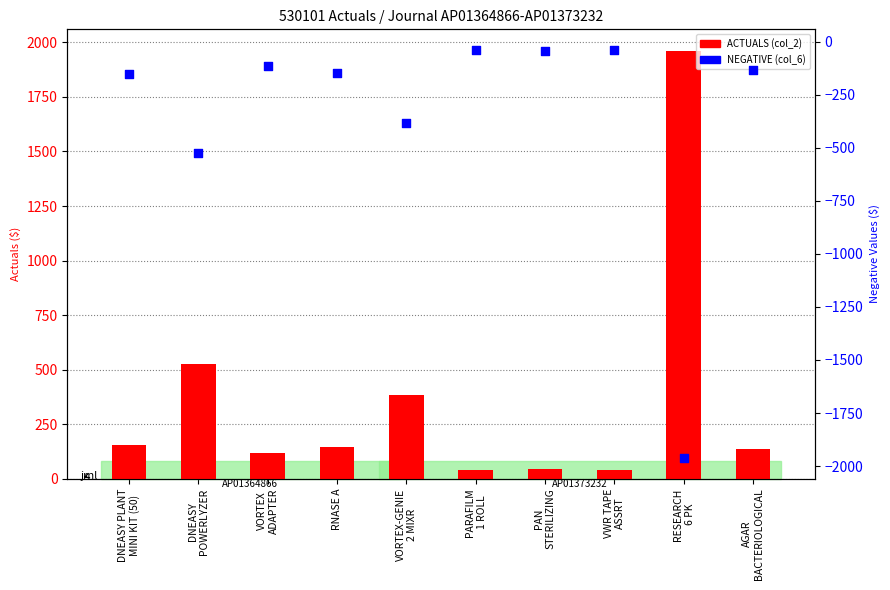

Is the value of NEGATIVE (col_6) at AGAR
BACTERIOLOGICAL greater than the value of ACTUALS at RESEARCH
6 PK?

No